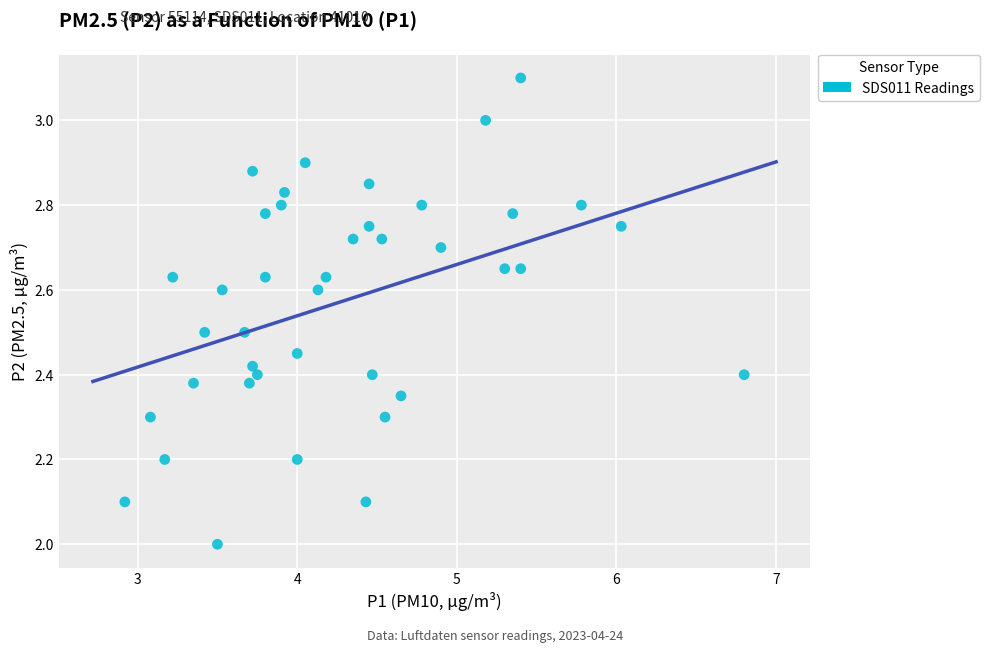

What is the range of X values (max minus min)?

3.9